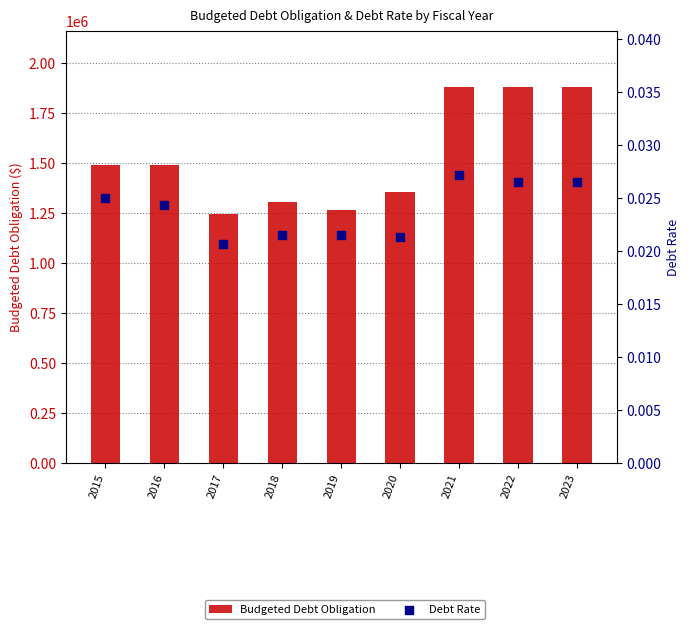

What are all the series names shown in the legend?

Budgeted Debt Obligation, Debt Rate